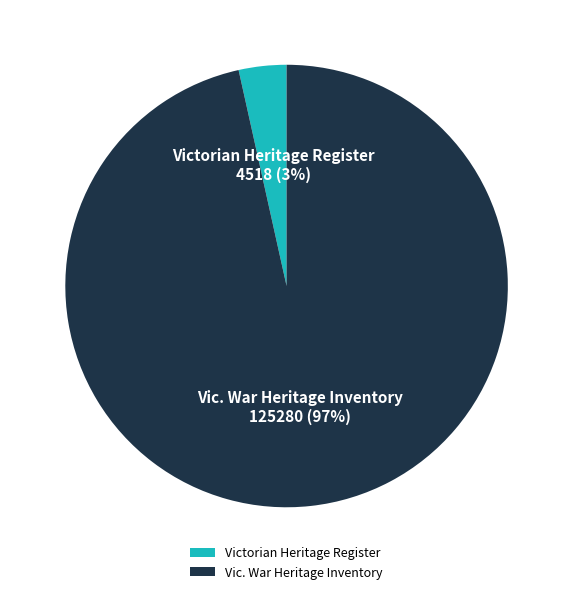

Rank the categories by value from highest to lowest.

Vic. War Heritage Inventory, Victorian Heritage Register